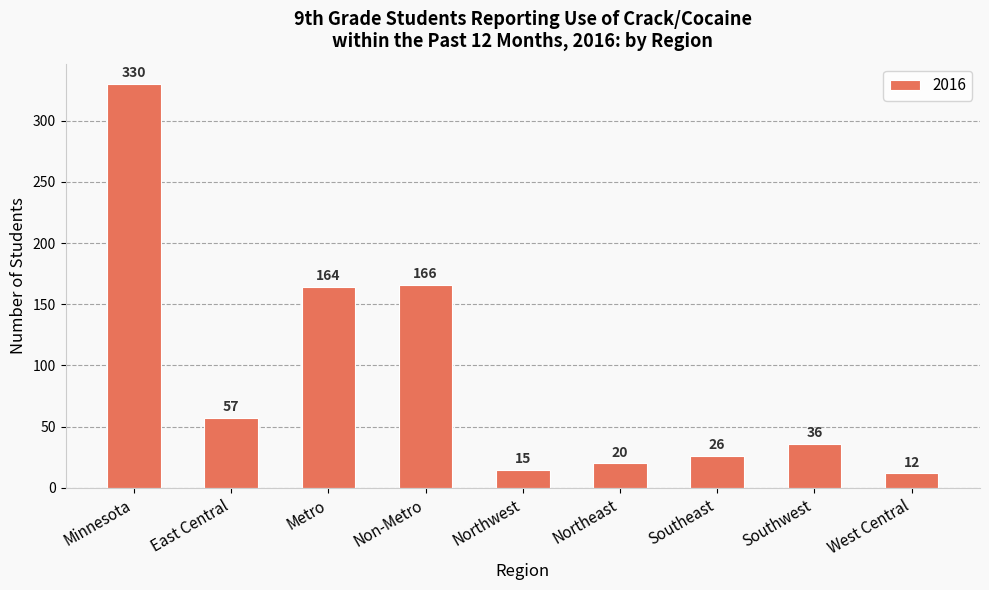

List the labels in order of value, smallest first.

West Central, Northwest, Northeast, Southeast, Southwest, East Central, Metro, Non-Metro, Minnesota